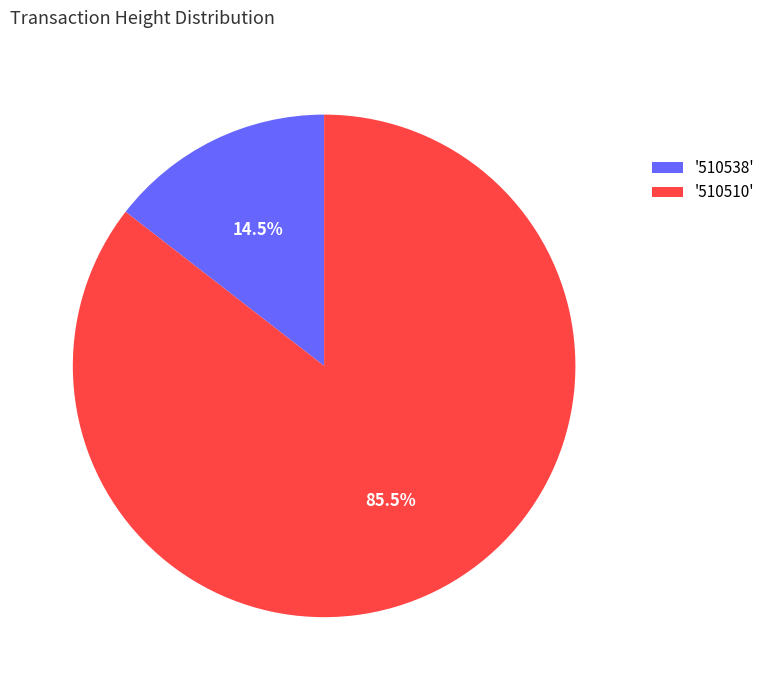

Count the number of slices in the pie.

2